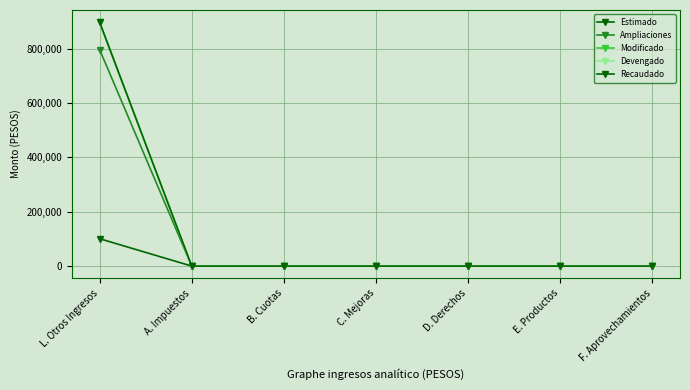

Does the chart have visible grid lines?

Yes